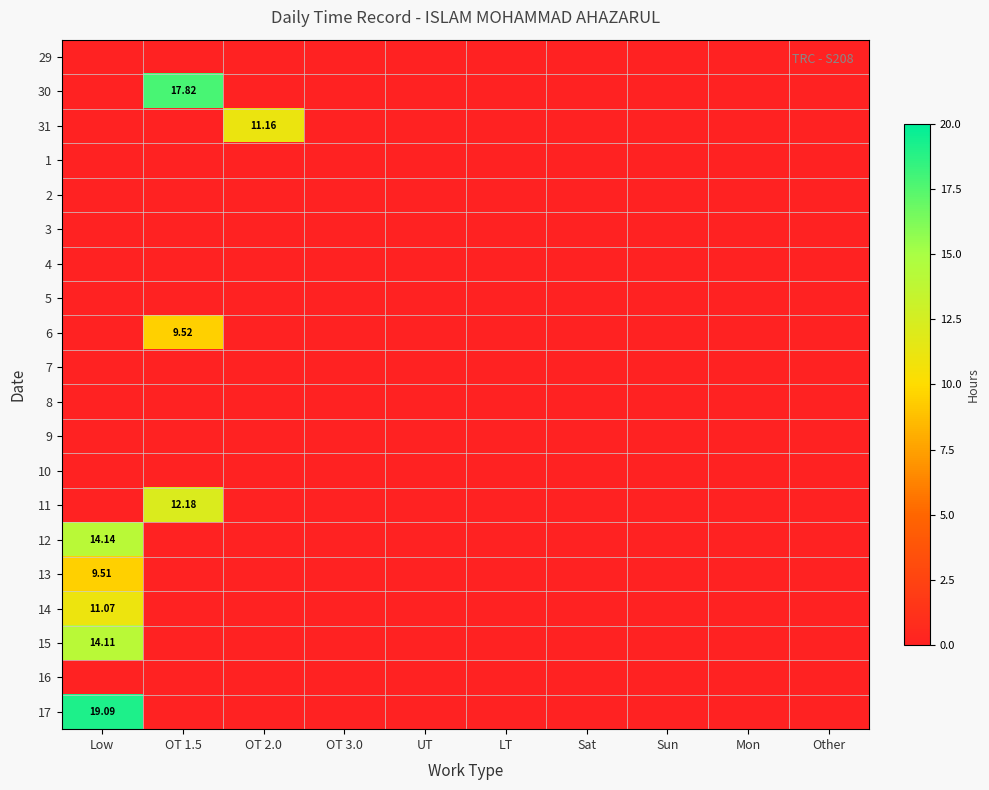

Rank the series by their maximum value, from lowest to highest.

29, 1, 2, 3, 4, 5, 7, 8, 9, 10, 16, 13, 6, 14, 31, 11, 15, 12, 30, 17